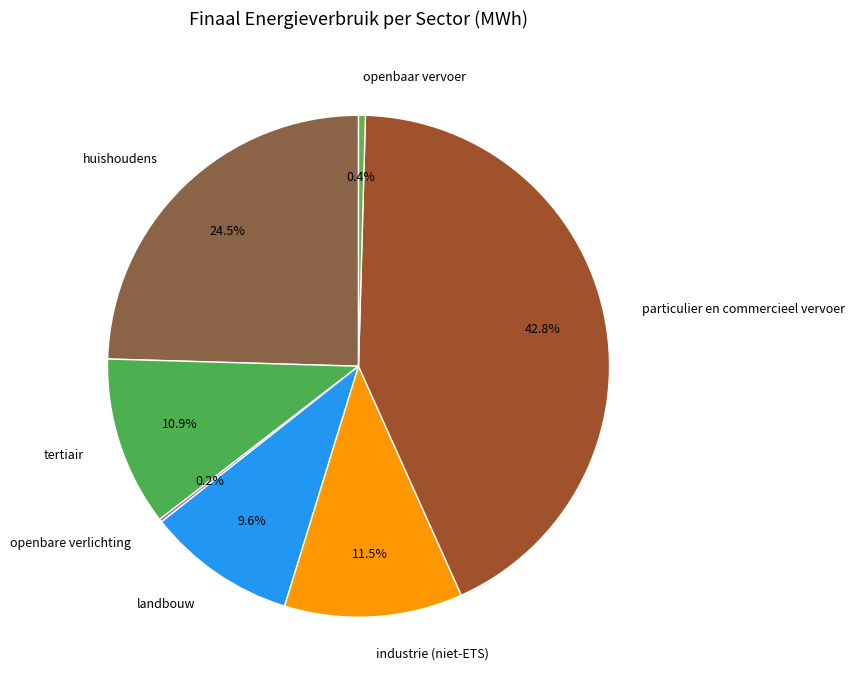

Is openbaar vervoer the majority of the pie?

No